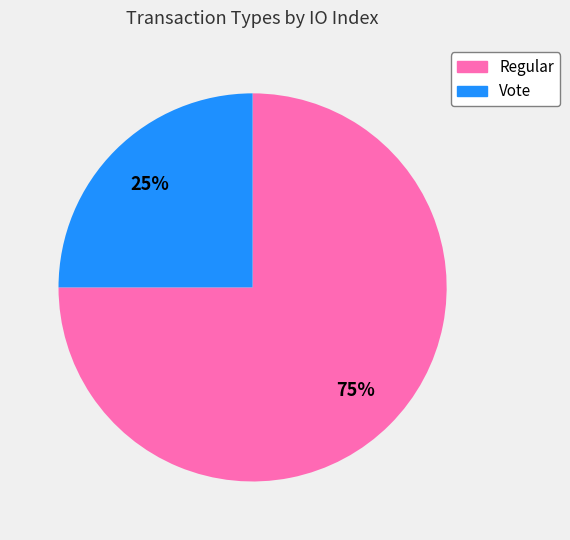

Do Vote and Regular together represent more than half of the pie?

Yes